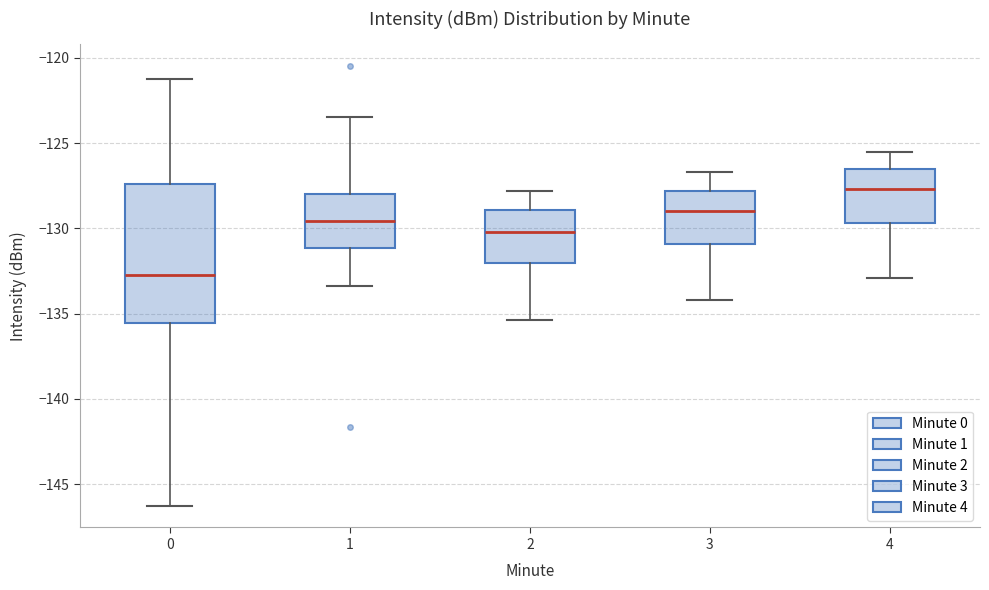

Reading left to right, transcribe this box plot: for each box, give where its median line is, the range the box spans, and where its two whiskers end, as read against the y-axis. The values are not printed on the chart, so give them approximately, as read against the axis.

0: median -132.5, box -135.5 to -127.5, whiskers -146.5 to -121.0
1: median -129.5, box -131.0 to -128.0, whiskers -133.5 to -123.5
2: median -130.0, box -132.0 to -129.0, whiskers -135.5 to -128.0
3: median -129.0, box -131.0 to -128.0, whiskers -134.0 to -126.5
4: median -127.5, box -129.5 to -126.5, whiskers -133.0 to -125.5